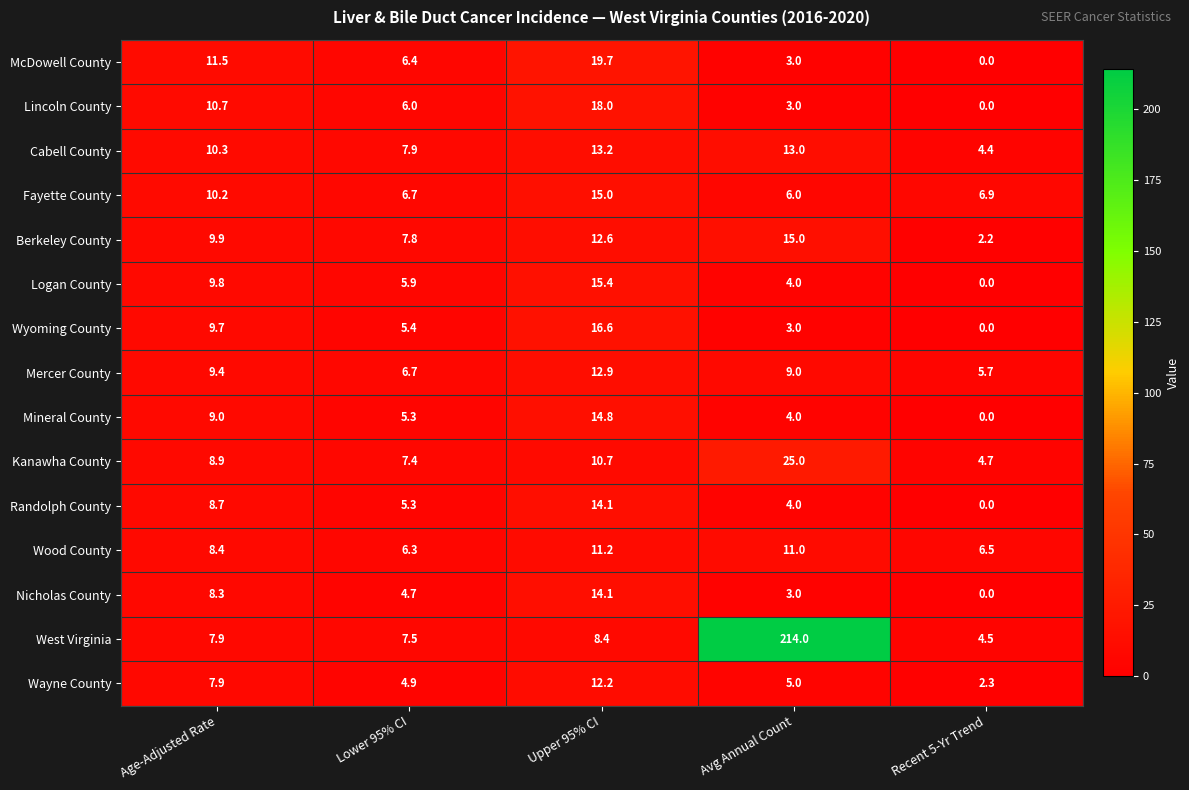

The value of Lincoln County at Recent 5-Yr Trend is 0.0. True or false?

True